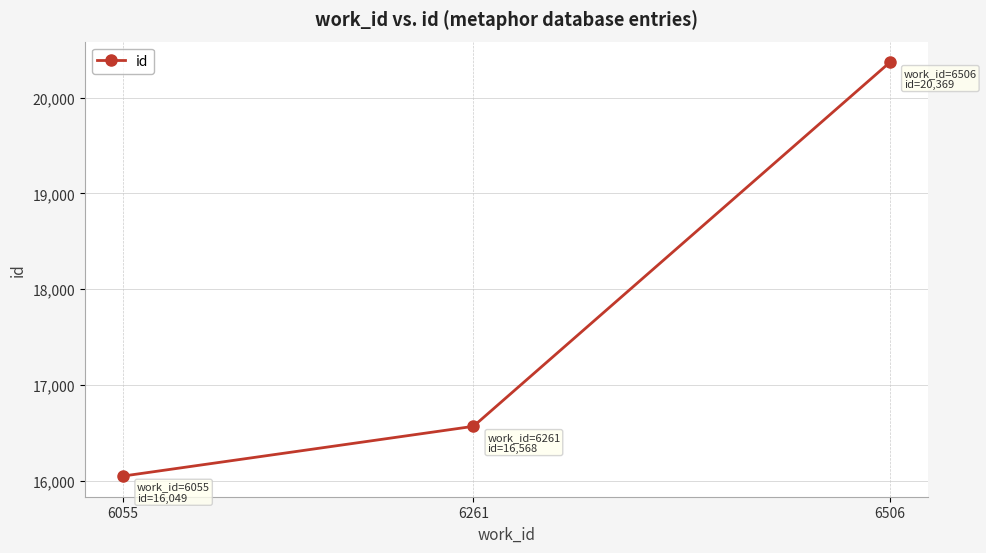

List the labels in order of value, smallest first.

6055, 6261, 6506